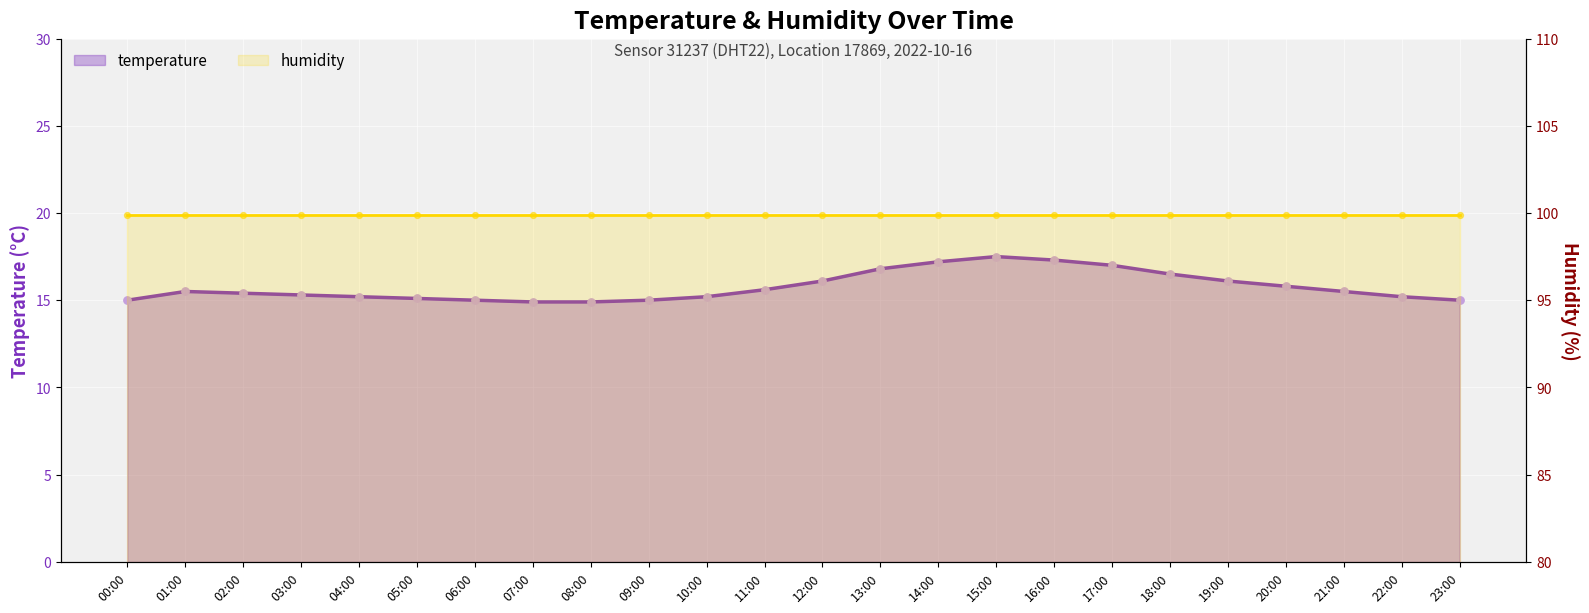

Which has a higher value, 20:00 or 13:00?

13:00